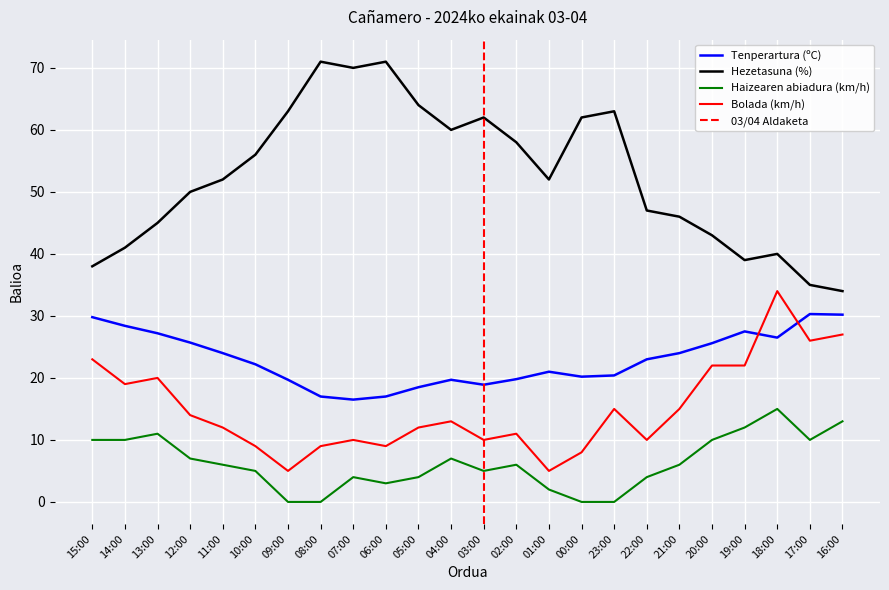

Reading right to left, transcribe all the data shown in this chart.

Tenperartura (ºC): 16:00=30.2	17:00=30.3	18:00=26.5	19:00=27.5	20:00=25.6	21:00=24.0	22:00=23.0	23:00=20.4	00:00=20.2	01:00=21.0	02:00=19.8	03:00=18.9	04:00=19.7	05:00=18.5	06:00=17.0	07:00=16.5	08:00=17.0	09:00=19.7	10:00=22.2	11:00=24.0	12:00=25.7	13:00=27.2	14:00=28.4	15:00=29.8
Hezetasuna (%): 16:00=34.0	17:00=35.0	18:00=40.0	19:00=39.0	20:00=43.0	21:00=46.0	22:00=47.0	23:00=63.0	00:00=62.0	01:00=52.0	02:00=58.0	03:00=62.0	04:00=60.0	05:00=64.0	06:00=71.0	07:00=70.0	08:00=71.0	09:00=63.0	10:00=56.0	11:00=52.0	12:00=50.0	13:00=45.0	14:00=41.0	15:00=38.0
Haizearen abiadura (km/h): 16:00=13.0	17:00=10.0	18:00=15.0	19:00=12.0	20:00=10.0	21:00=6.0	22:00=4.0	23:00=0.0	00:00=0.0	01:00=2.0	02:00=6.0	03:00=5.0	04:00=7.0	05:00=4.0	06:00=3.0	07:00=4.0	08:00=0.0	09:00=0.0	10:00=5.0	11:00=6.0	12:00=7.0	13:00=11.0	14:00=10.0	15:00=10.0
Bolada (km/h): 16:00=27.0	17:00=26.0	18:00=34.0	19:00=22.0	20:00=22.0	21:00=15.0	22:00=10.0	23:00=15.0	00:00=8.0	01:00=5.0	02:00=11.0	03:00=10.0	04:00=13.0	05:00=12.0	06:00=9.0	07:00=10.0	08:00=9.0	09:00=5.0	10:00=9.0	11:00=12.0	12:00=14.0	13:00=20.0	14:00=19.0	15:00=23.0